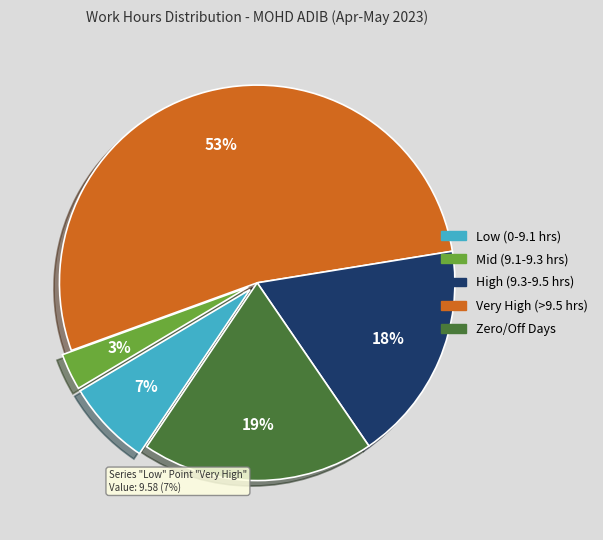

Does any single category account for the majority?

Yes